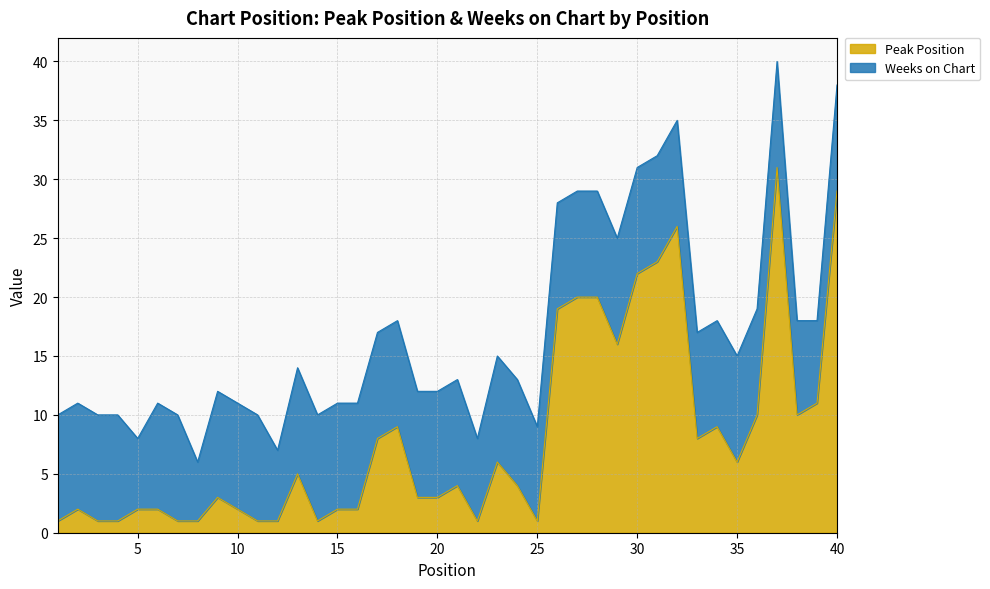

What is the maximum value shown in the chart?

31